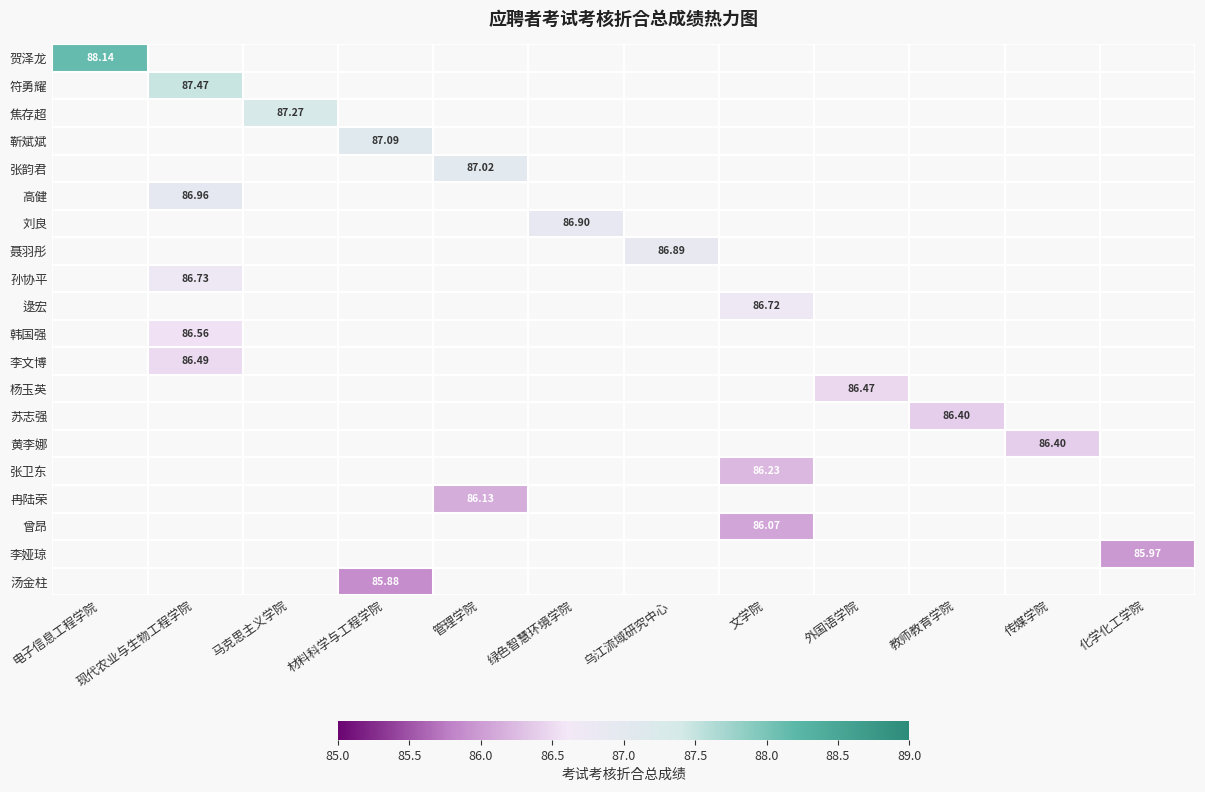

How many positive values does the 李文博 series have?

1